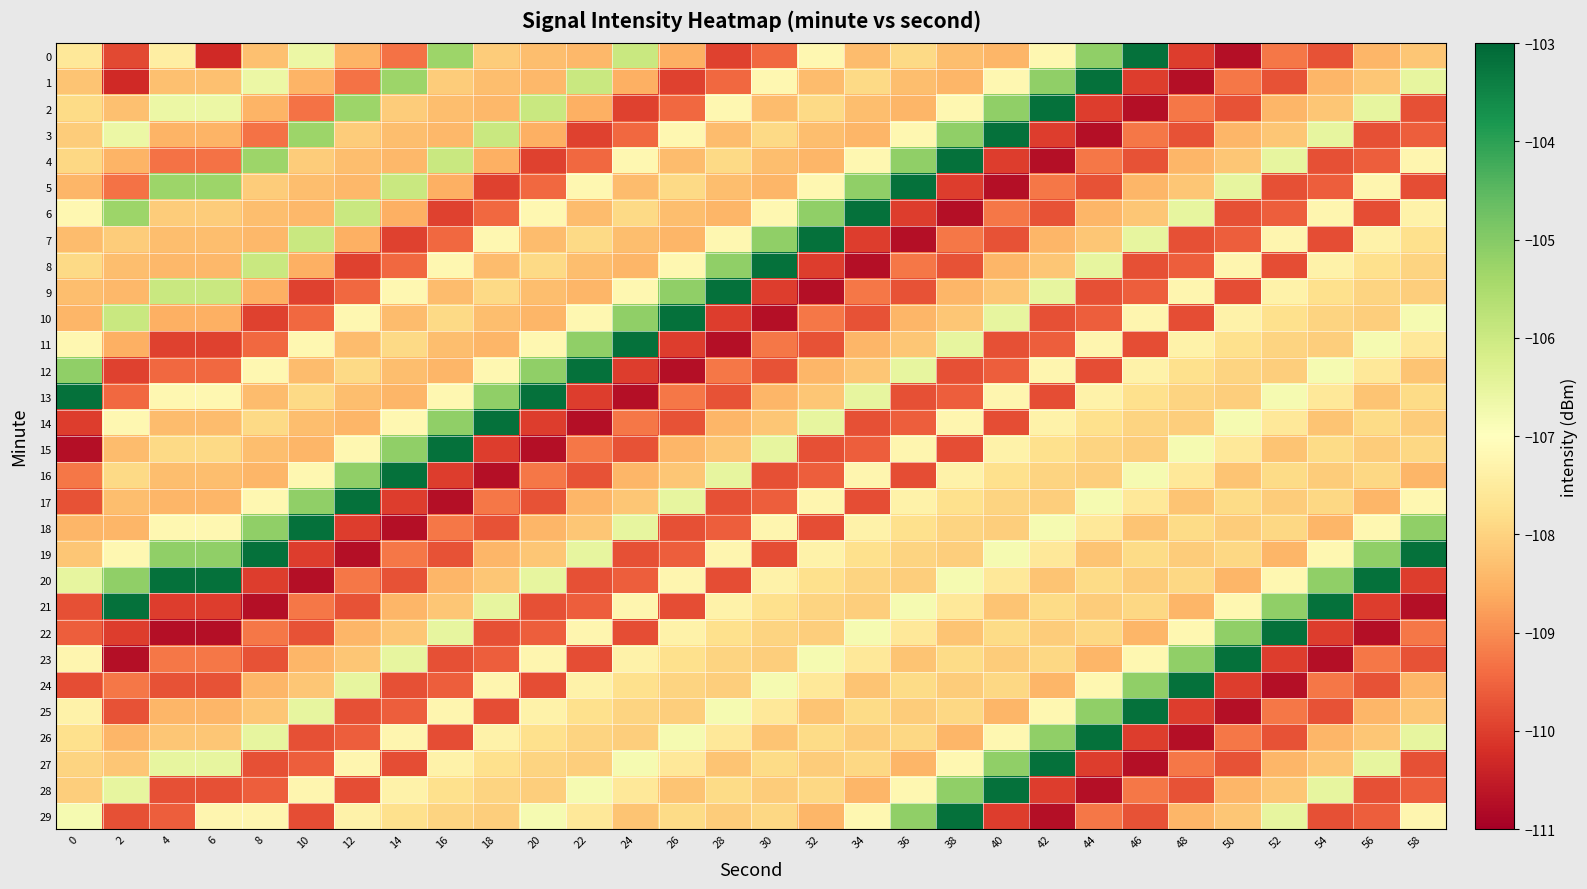

What is the difference between the highest and lowest values at 58?

7.5